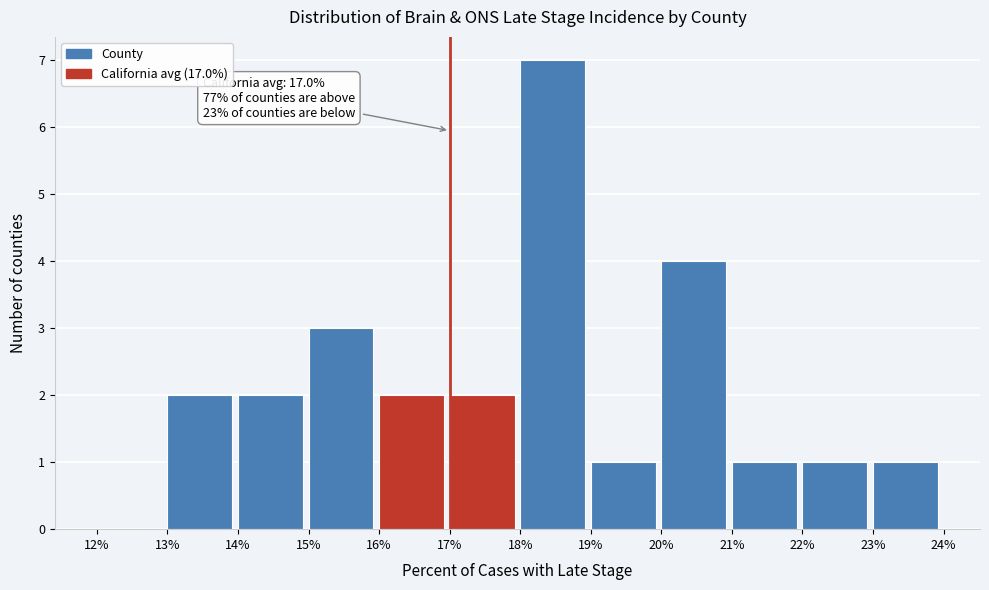

Over which range of the x-axis is the bar tallest?

18% to 19%